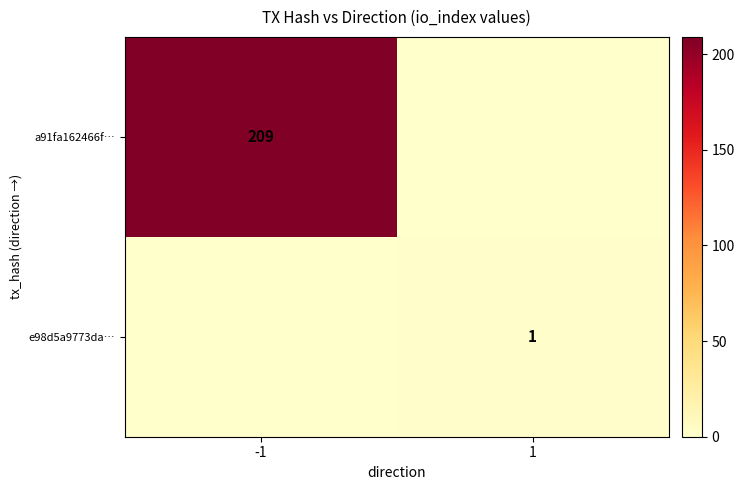

The value of a91fa162466f… at -1 is 370. True or false?

False